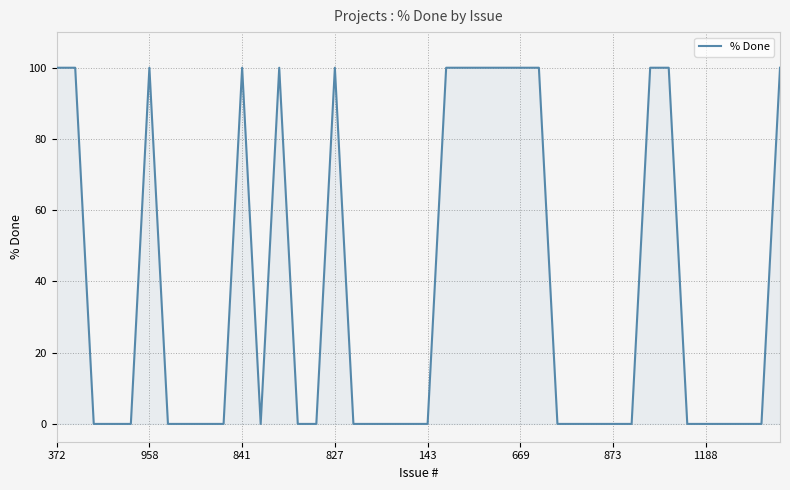

What is the maximum value shown in the chart?

100